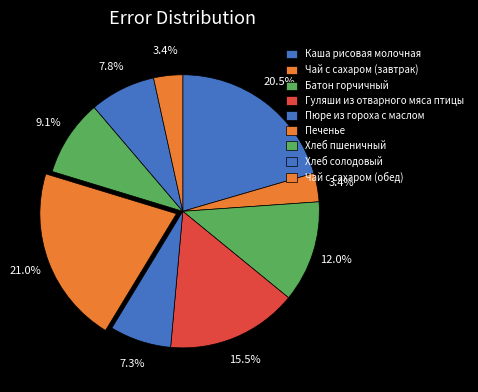

Count the number of slices in the pie.

9